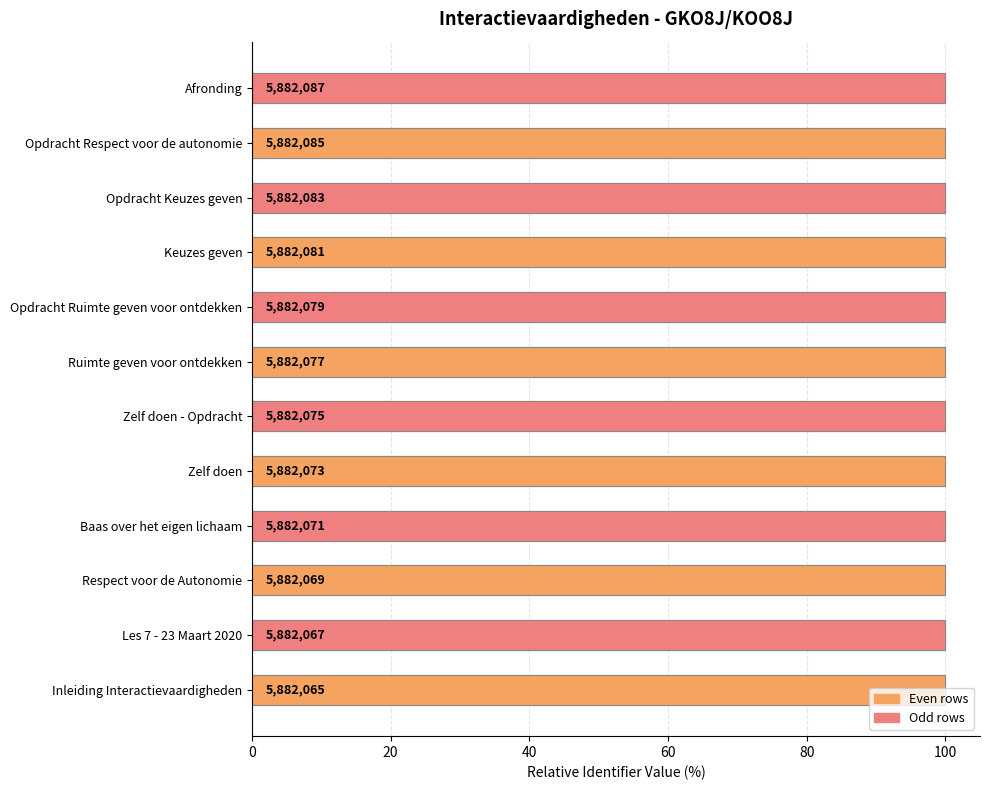

What is the sum of all values?

1200.0